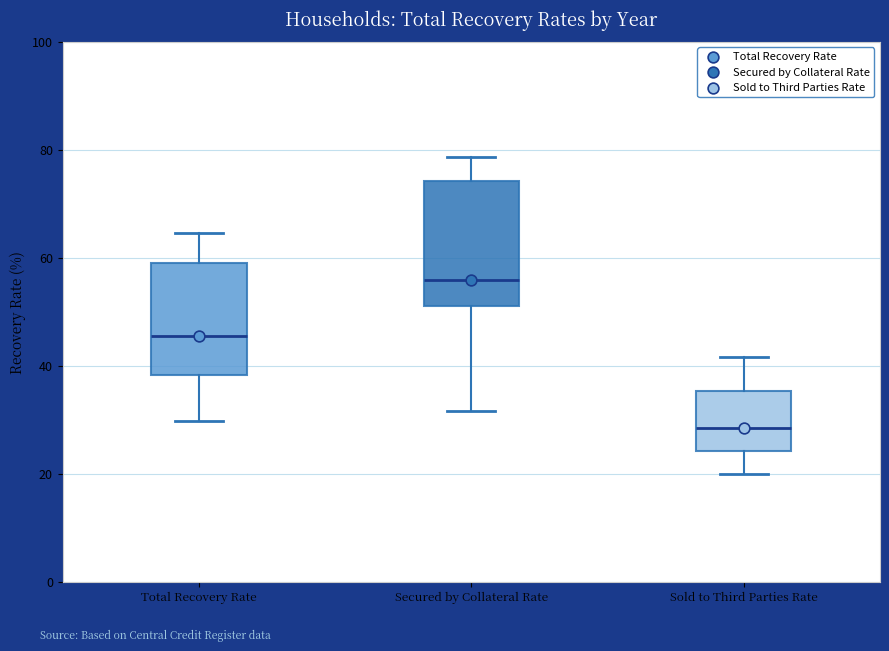

Reading left to right, read every box against the y-axis: the position of its median line, the range the box covers, and the ends of its whiskers. The values are not printed on the chart, so give them approximately, as read against the axis.

Total Recovery Rate: median 46, box 38 to 58, whiskers 30 to 64
Secured by Collateral Rate: median 56, box 52 to 74, whiskers 32 to 78
Sold to Third Parties Rate: median 28, box 24 to 36, whiskers 20 to 42